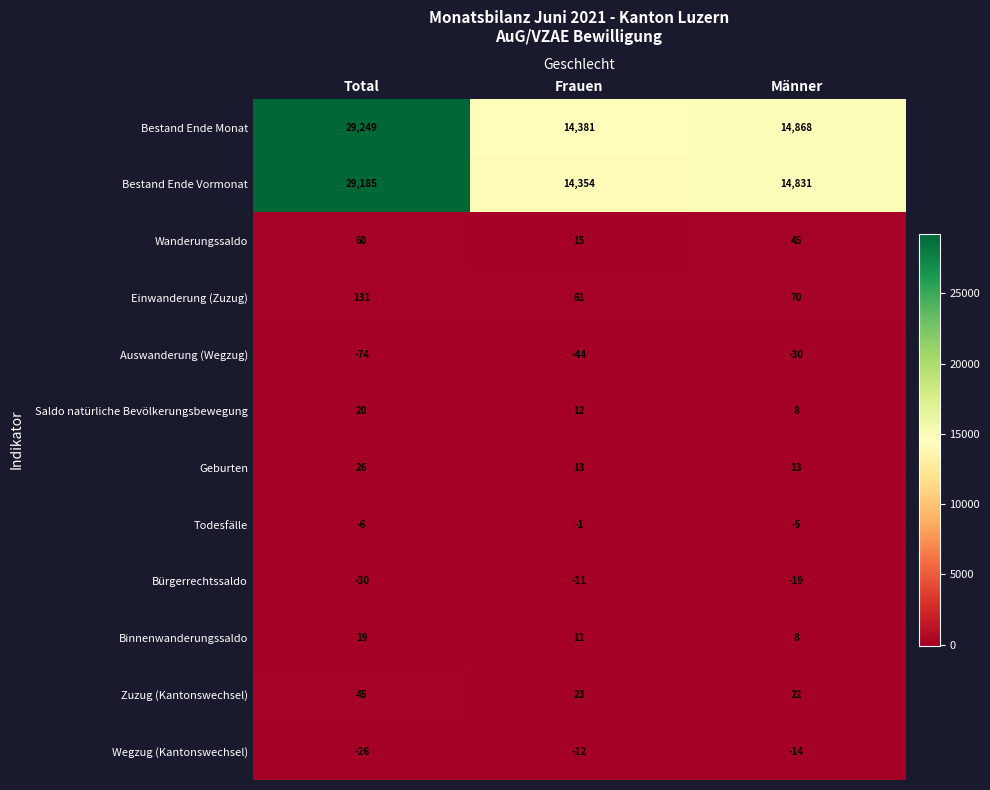

At which category does the chart reach its minimum across all series?

Total